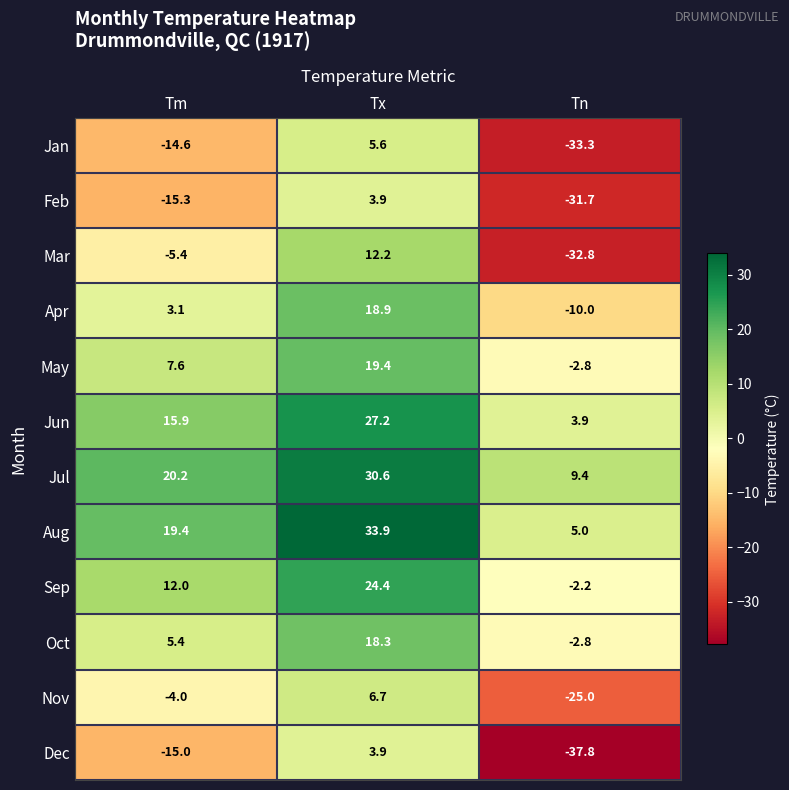

Is it true that Oct equals 18.3 at Tx?

True